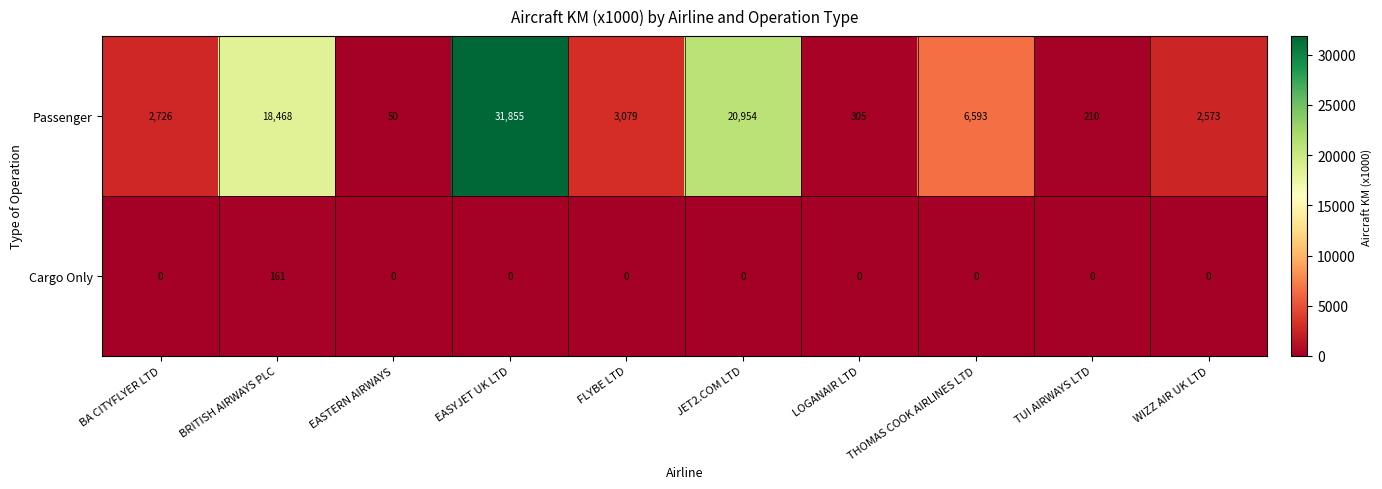

Between BA CITYFLYER LTD and EASTERN AIRWAYS, which series saw the biggest shift?

Passenger